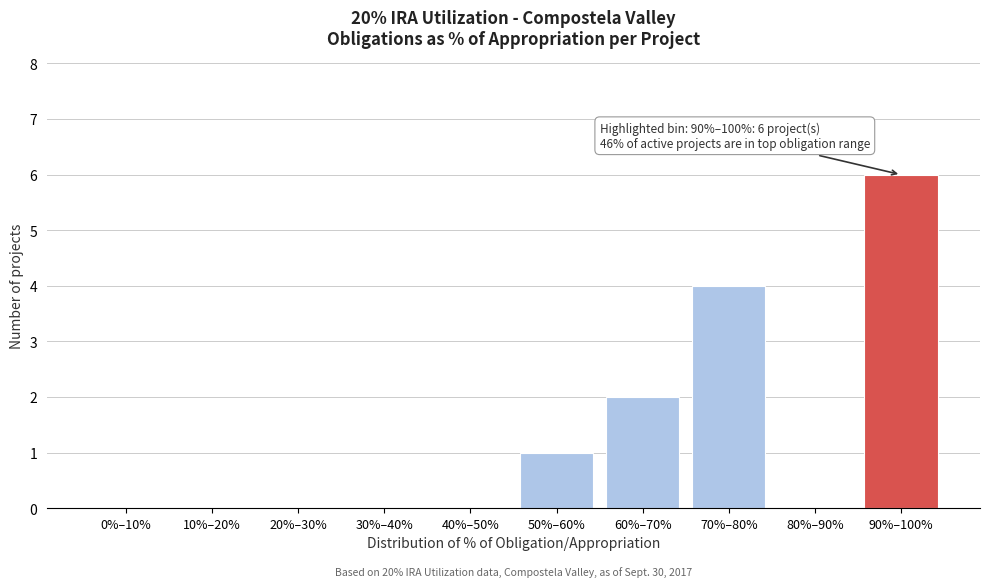

Reading right to left, what are all the values shown in this chart?

90%–100%=6	80%–90%=0	70%–80%=4	60%–70%=2	50%–60%=1	40%–50%=0	30%–40%=0	20%–30%=0	10%–20%=0	0%–10%=0